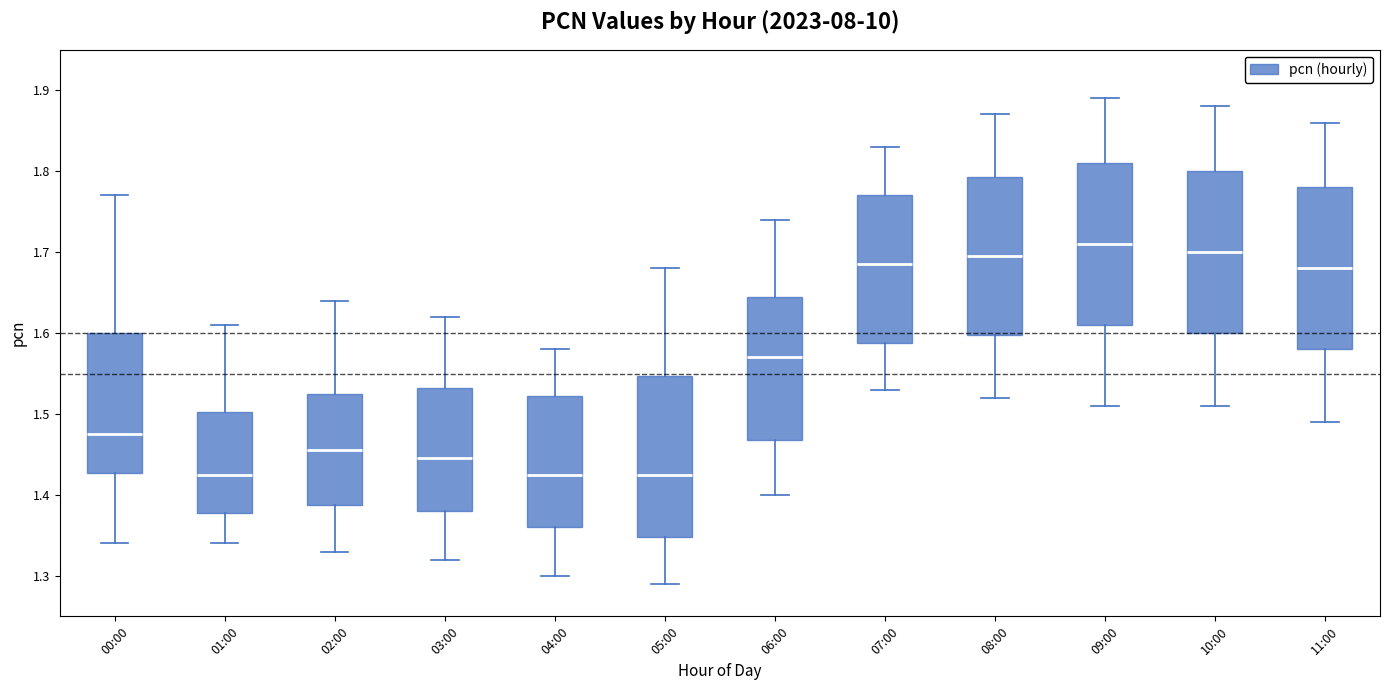

Reading left to right, transcribe this box plot: for each box, give where its median line is, the range the box spans, and where its two whiskers end, as read against the y-axis. The values are not printed on the chart, so give them approximately, as read against the axis.

00:00: median 1.48, box 1.43 to 1.60, whiskers 1.34 to 1.77
01:00: median 1.43, box 1.38 to 1.50, whiskers 1.34 to 1.61
02:00: median 1.46, box 1.39 to 1.53, whiskers 1.33 to 1.64
03:00: median 1.45, box 1.38 to 1.53, whiskers 1.32 to 1.62
04:00: median 1.43, box 1.36 to 1.52, whiskers 1.30 to 1.58
05:00: median 1.43, box 1.35 to 1.55, whiskers 1.29 to 1.68
06:00: median 1.57, box 1.47 to 1.65, whiskers 1.40 to 1.74
07:00: median 1.69, box 1.59 to 1.77, whiskers 1.53 to 1.83
08:00: median 1.70, box 1.60 to 1.79, whiskers 1.52 to 1.87
09:00: median 1.71, box 1.61 to 1.81, whiskers 1.51 to 1.89
10:00: median 1.70, box 1.60 to 1.80, whiskers 1.51 to 1.88
11:00: median 1.68, box 1.58 to 1.78, whiskers 1.49 to 1.86